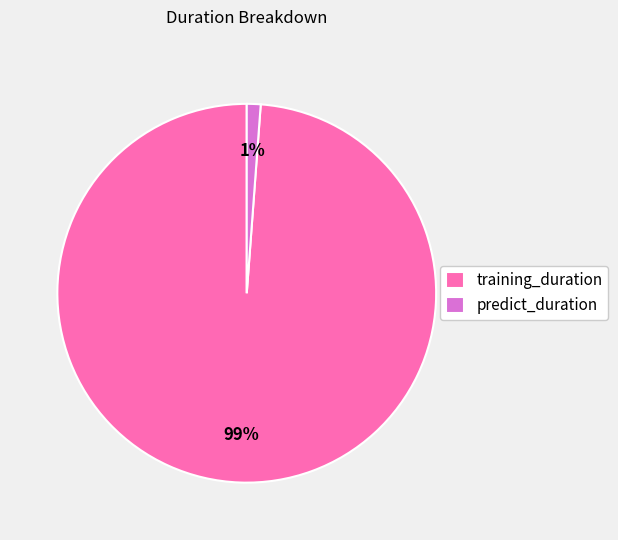

Rank the categories by value from lowest to highest.

predict_duration, training_duration